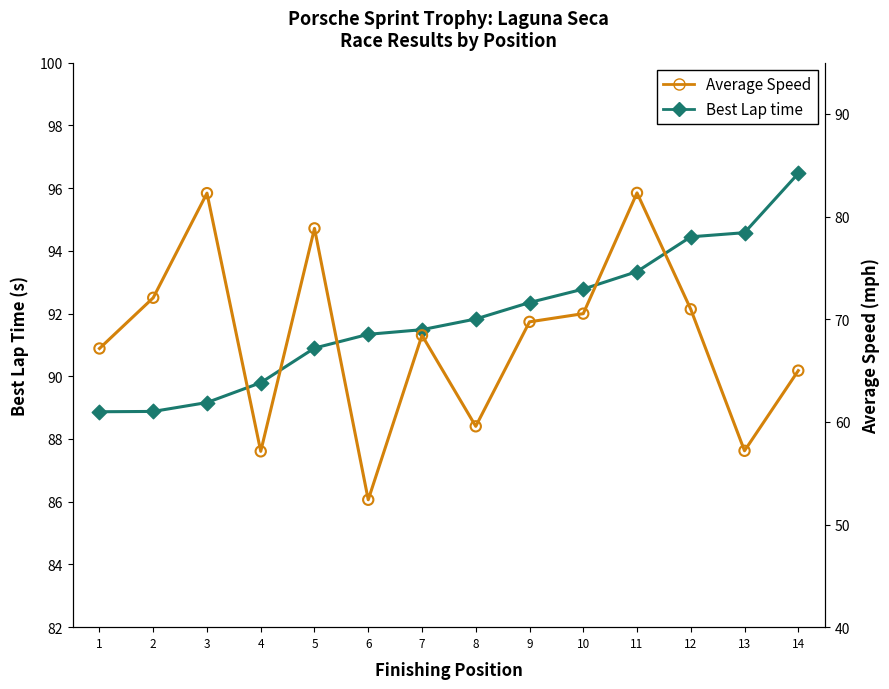

What are all the series names shown in the legend?

Best Lap time, Average Speed